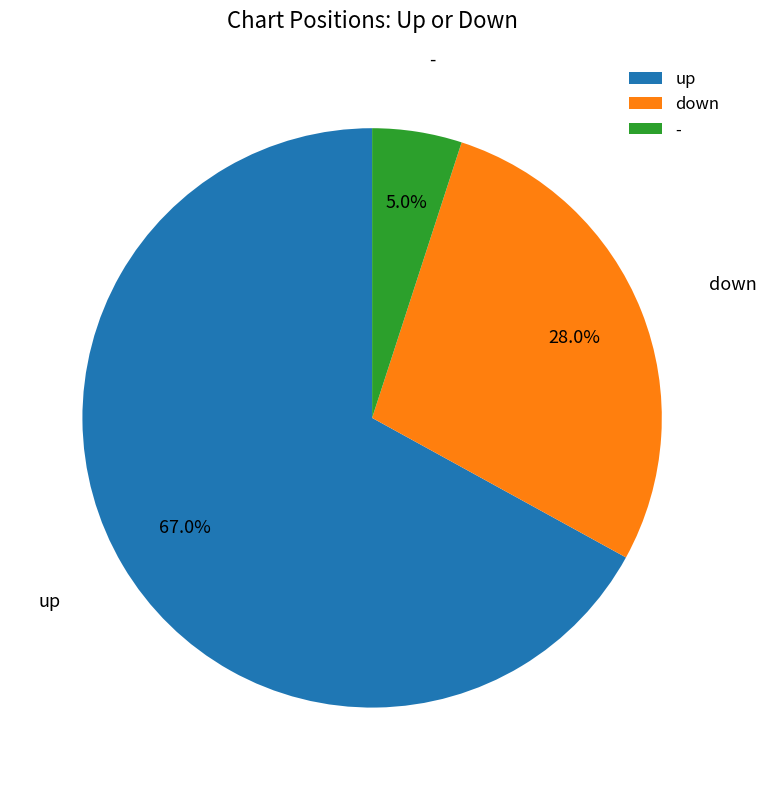

Count the number of slices in the pie.

3